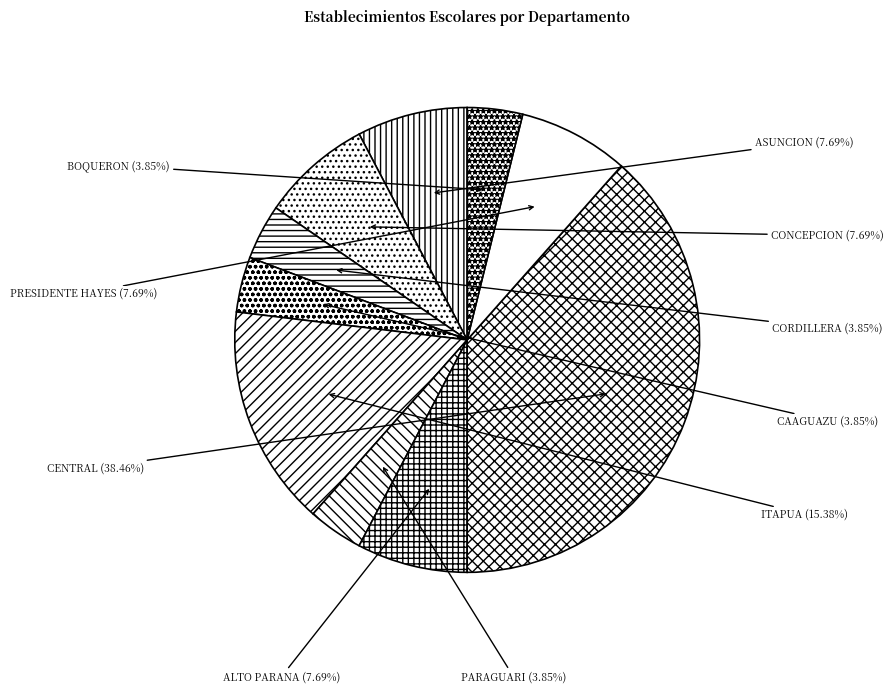

Approximately how many times larger is the value at BOQUERON compared to ALTO PARANA?

0.5